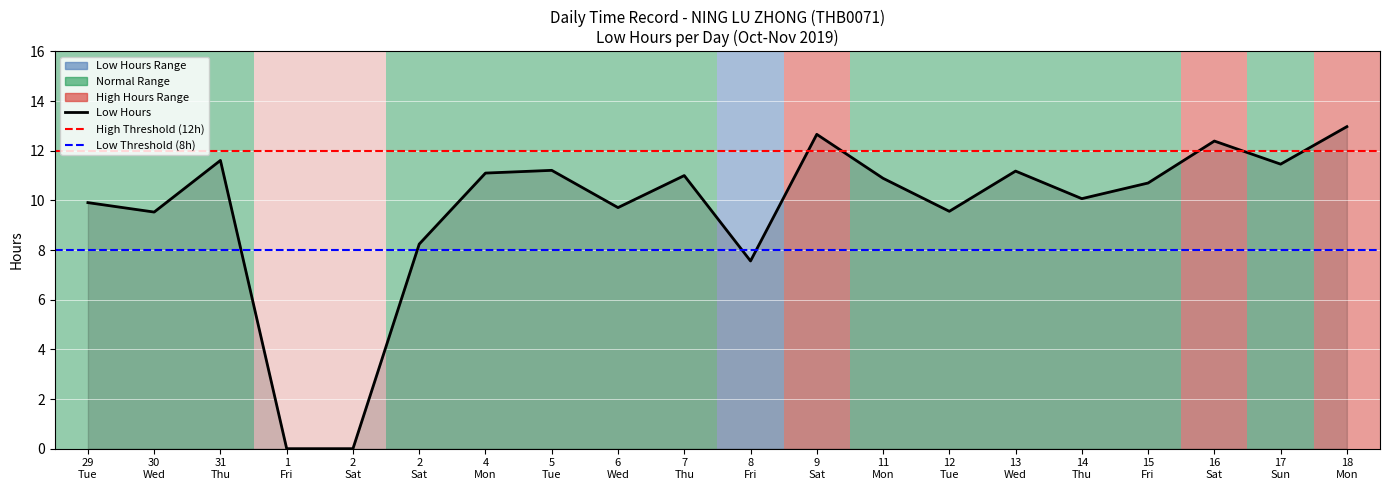

How many interior local peaks (higher than both neighbors) does the data have?

6